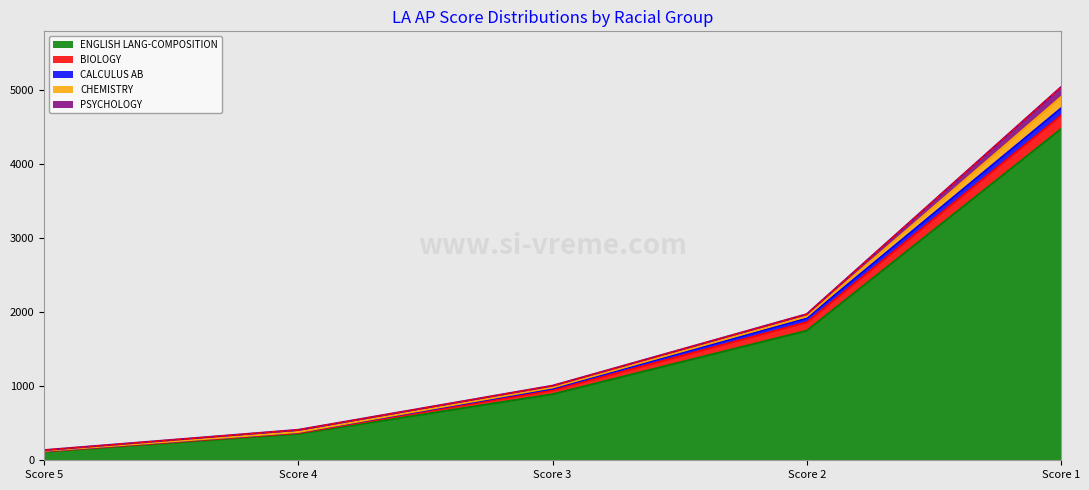

Which category has the lowest value across all series?

Score 5